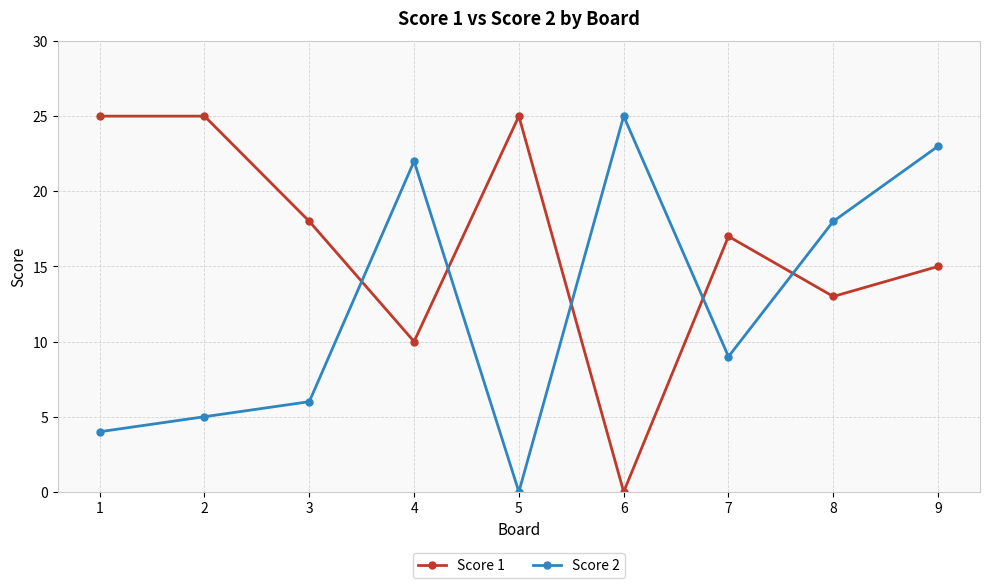

List the series in order of their overall mean, highest first.

Score 1, Score 2